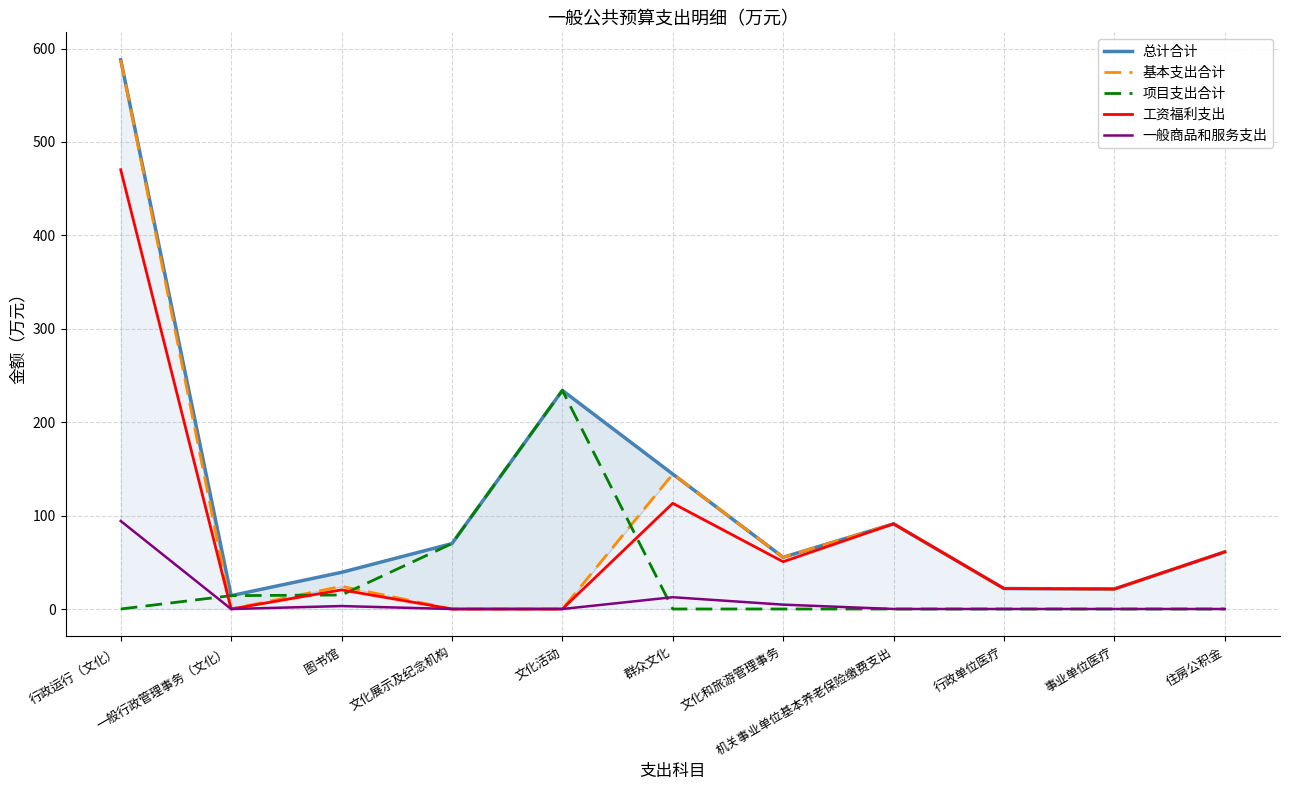

What is the greatest value displayed?

587.9